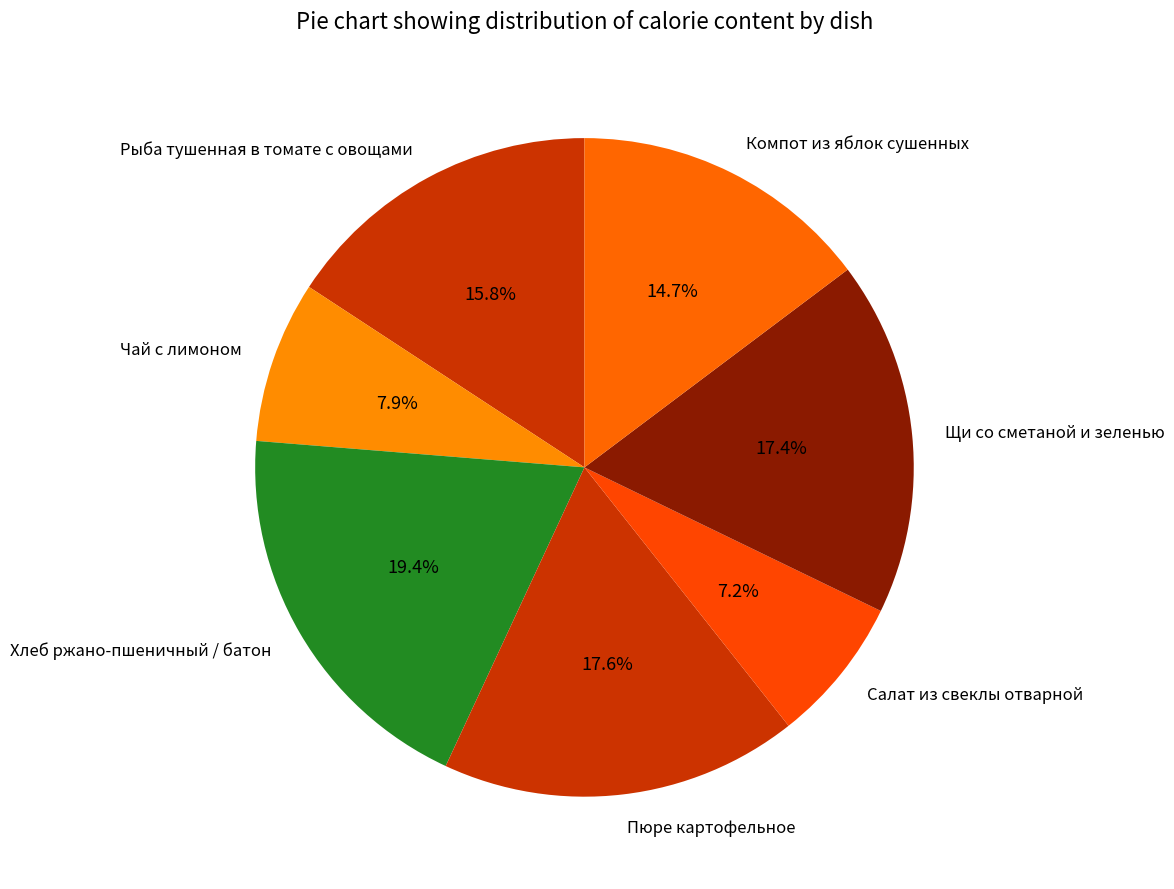

How many slices are in this pie chart?

7